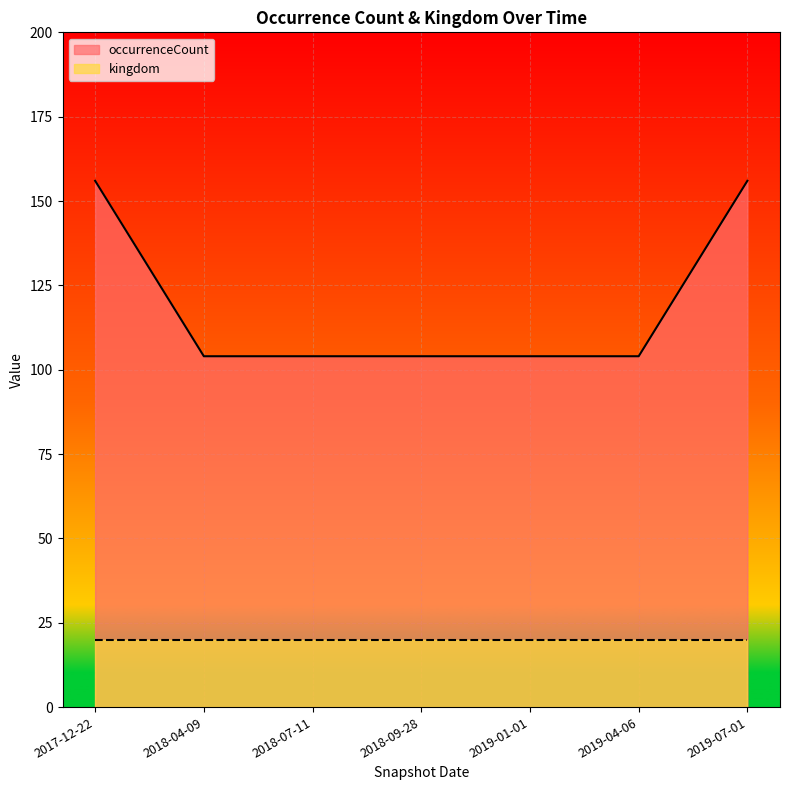

Which series has the widest spread of values?

occurrenceCount